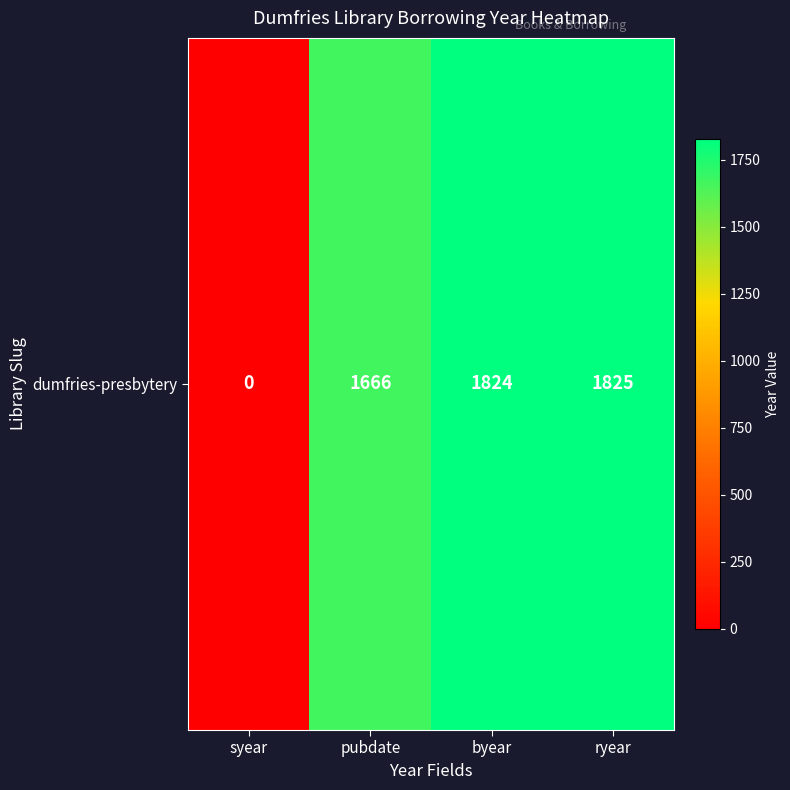

How many distinct data groups are displayed?

1